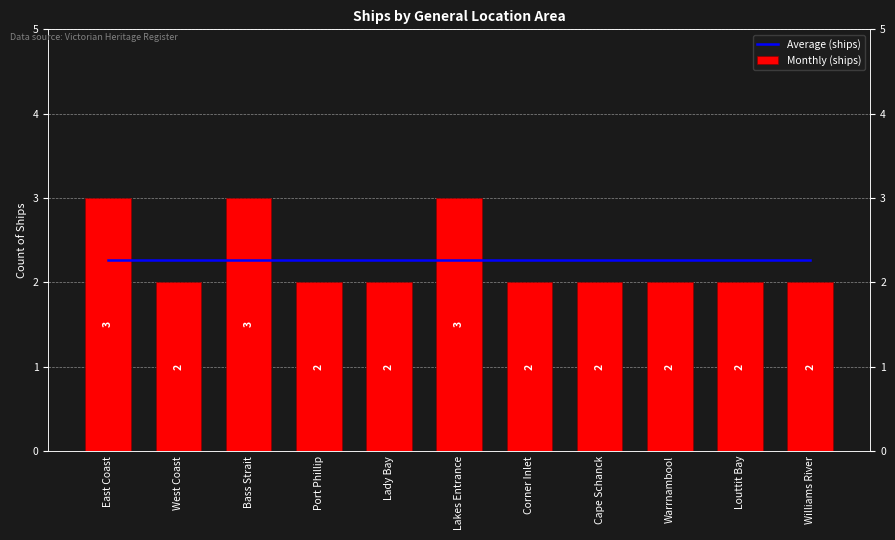

Does the chart contain stacked bars?

No